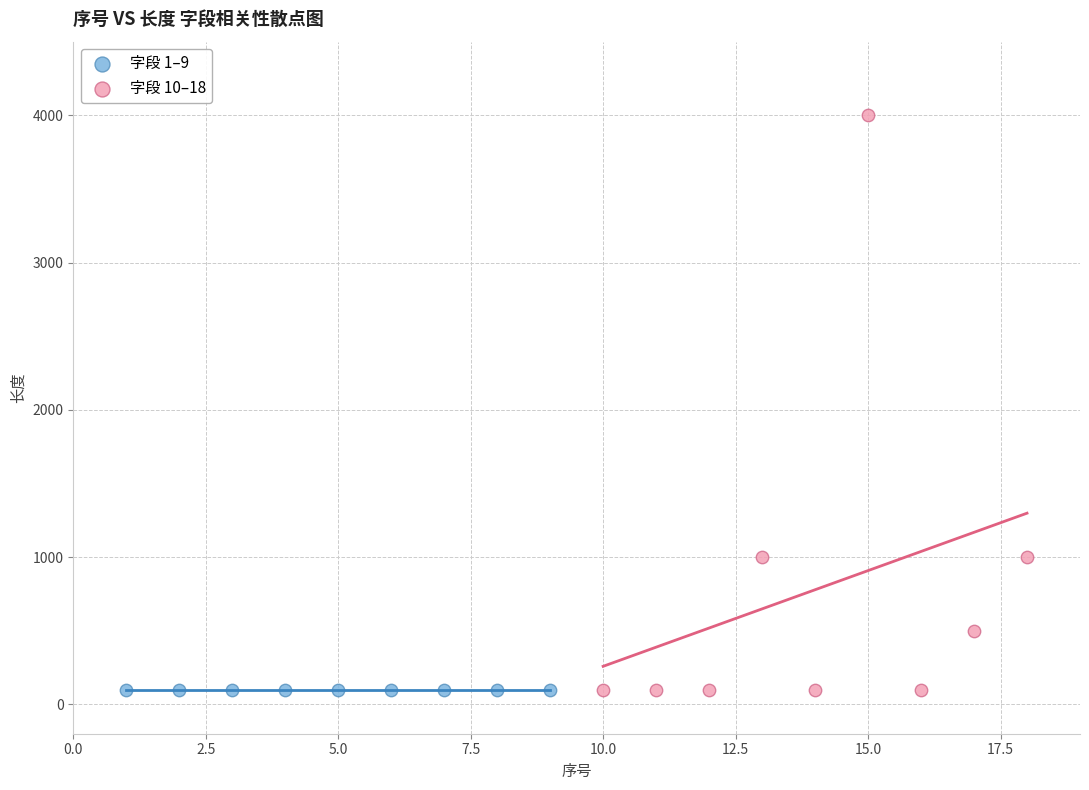

Which series contains the highest Y value?

字段 10–18